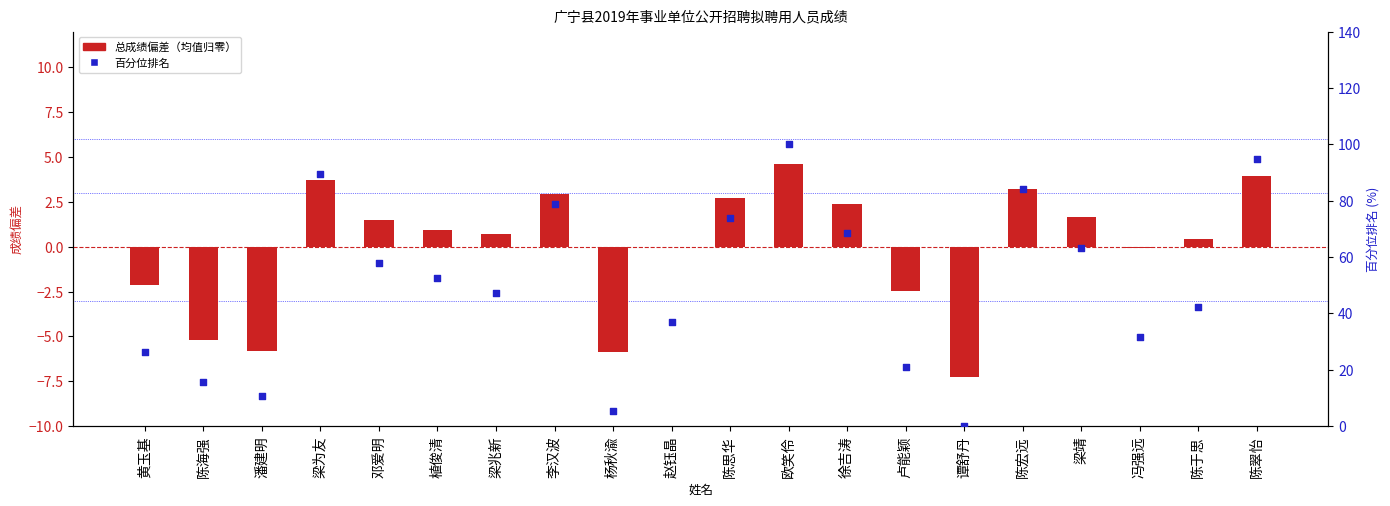

Is the value of 总成绩偏差 at 梁为友 greater than the value of 百分位排名 at 梁为友?

No